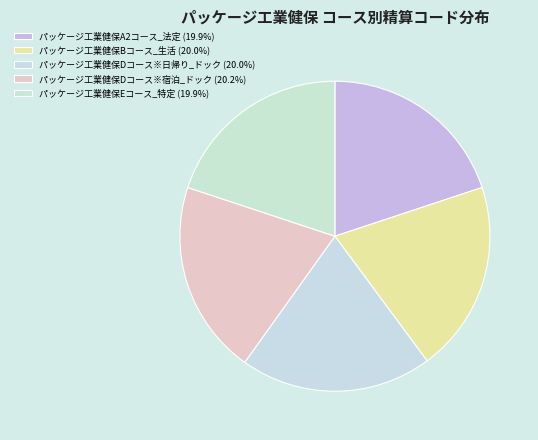

Which slice is the smallest?

パッケージ工業健保A2コース_法定